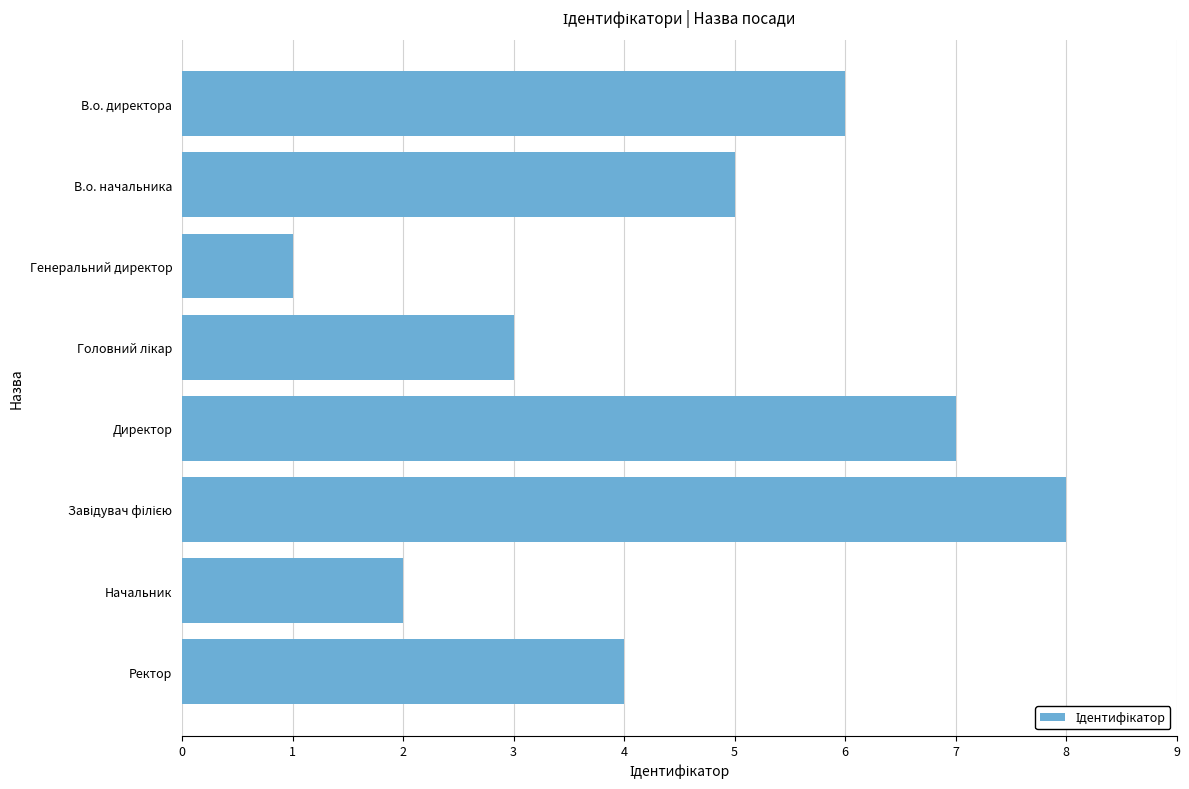

The value at Генеральний директор is 2. True or false?

False